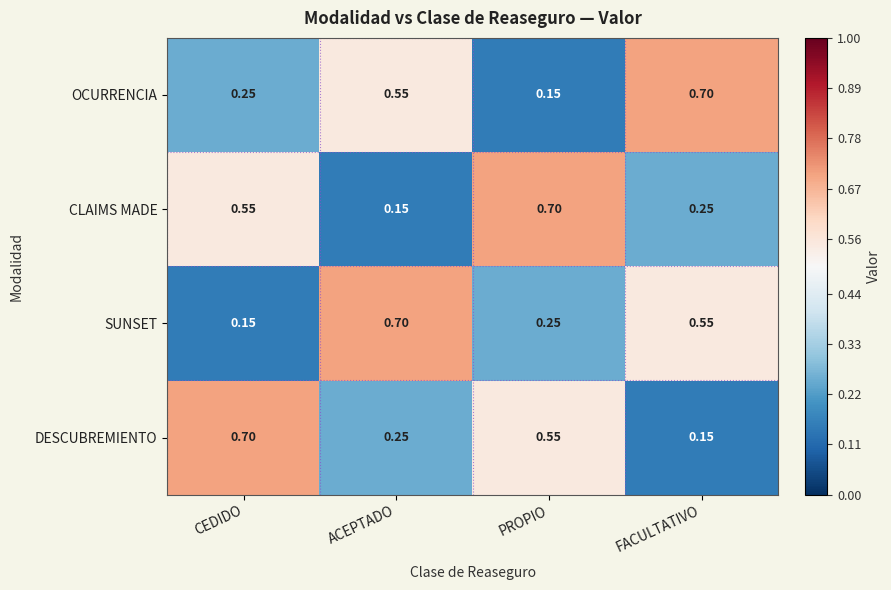

Between PROPIO and FACULTATIVO, which series saw the biggest shift?

OCURRENCIA